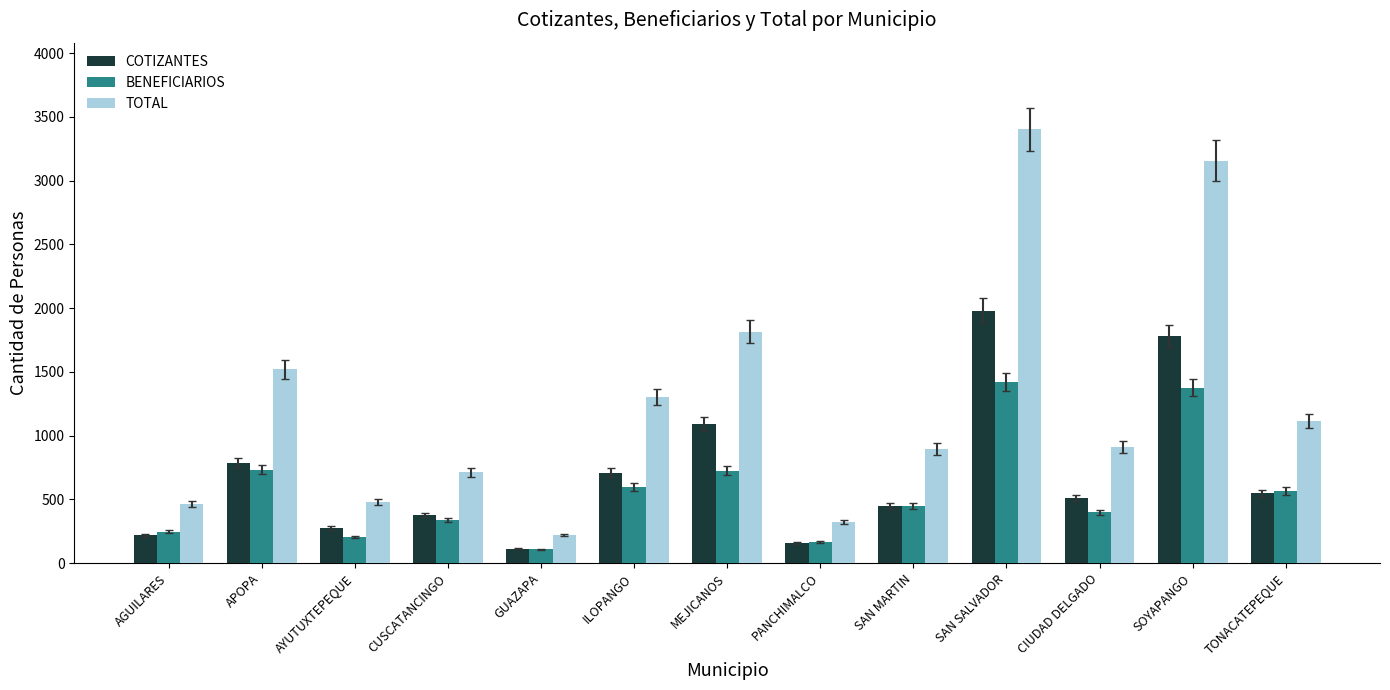

Rank the series at APOPA from highest to lowest value.

TOTAL, COTIZANTES, BENEFICIARIOS